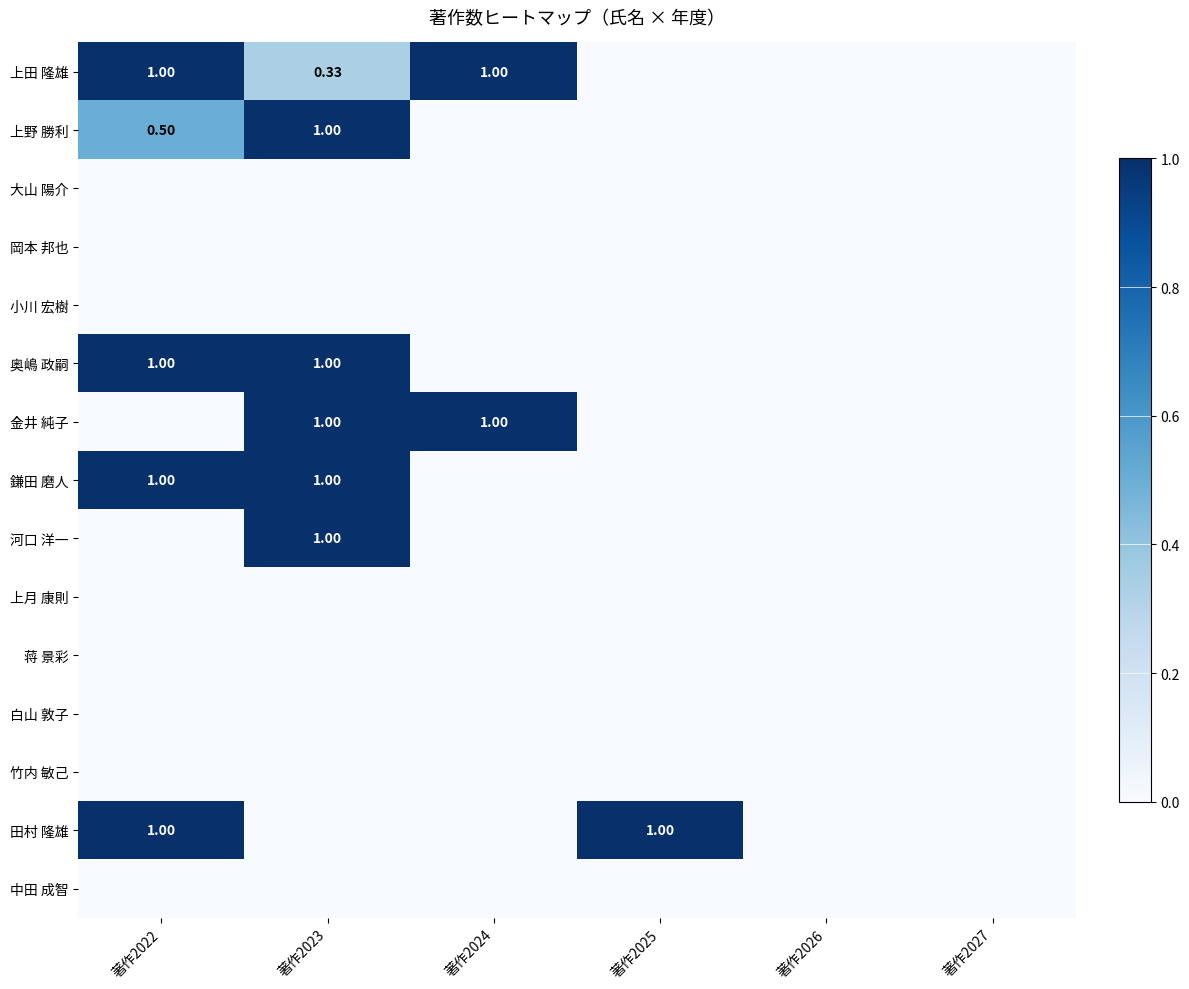

What is the average value of the 田村 隆雄 series?

0.3